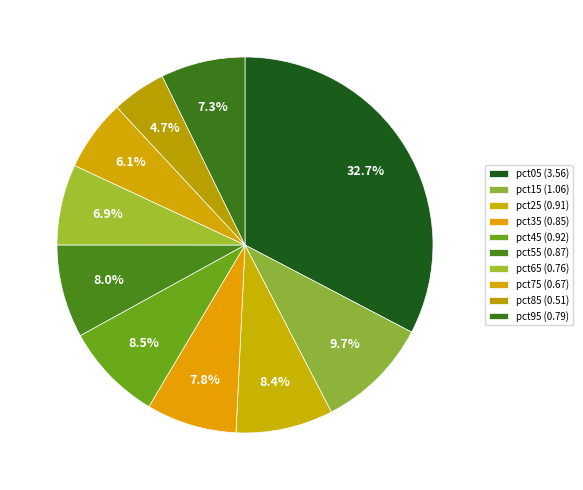

To the nearest percent, what portion does pct95 represent?

7%